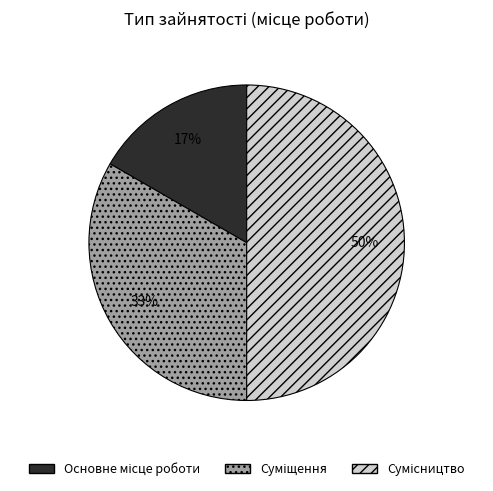

To the nearest percent, what is the difference between the largest and smallest slice percentages?

33%